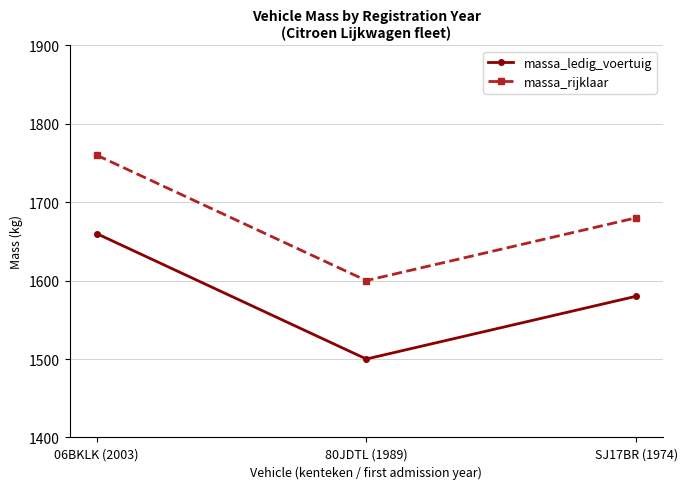

True or false: massa_ledig_voertuig has a value of 1660 at 06BKLK (2003).

True